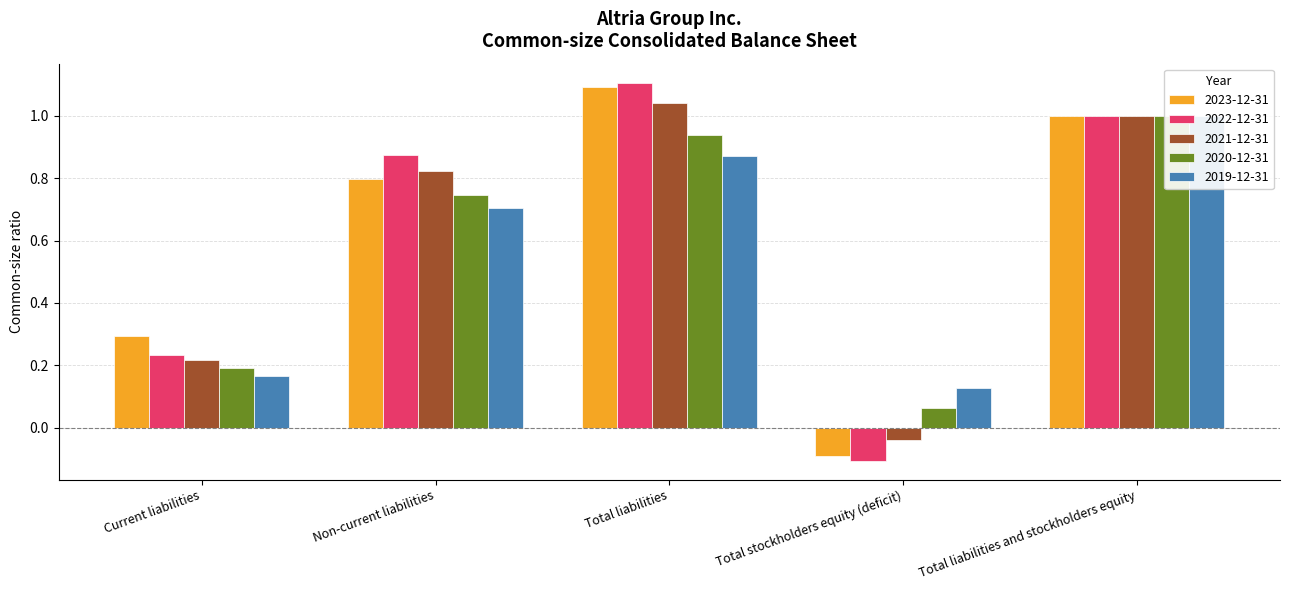

How many bars are there in each group?

5